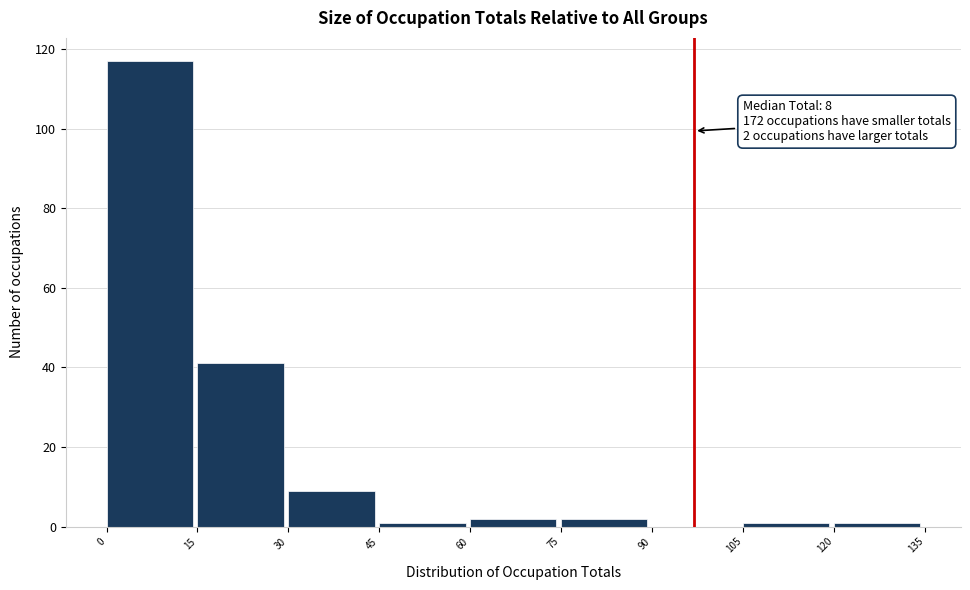

Over which range of the x-axis is the bar tallest?

0 to 15